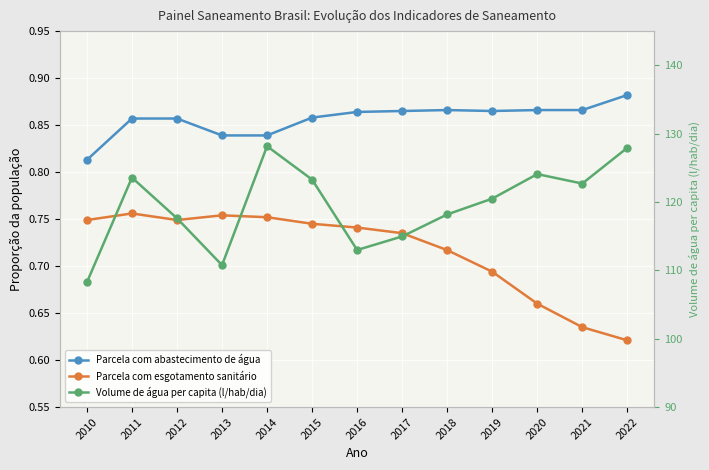

What is the value of the Parcela com abastecimento de água point at the 1st from the left?

0.8